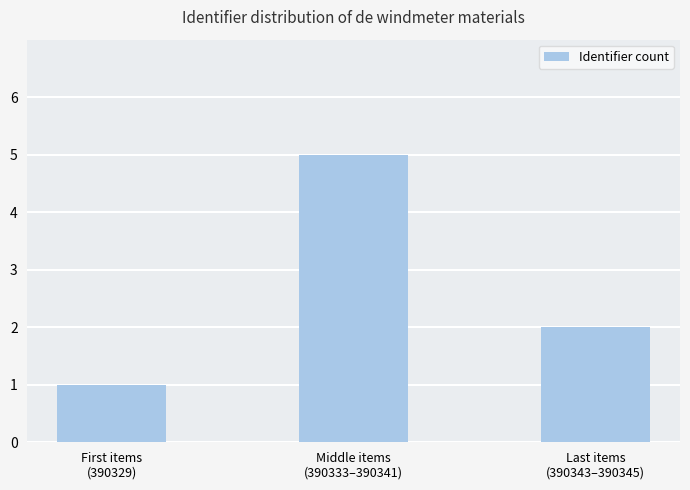

What is the change in value from First items
(390329) to Last items
(390343–390345)?

+1